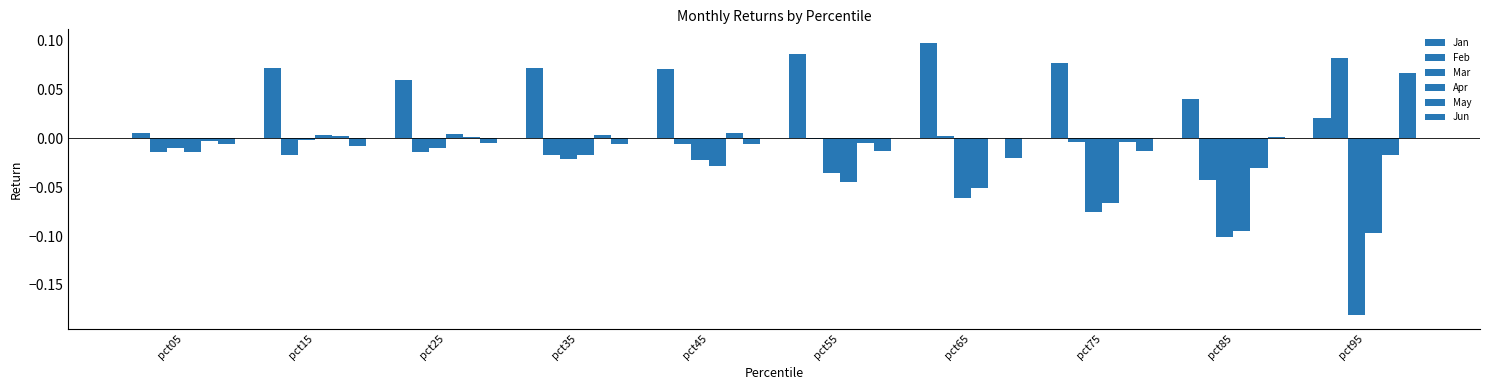

Reading left to right, list all the values displayed in this chart.

Jan: 0.0	0.1	0.1	0.1	0.1	0.1	0.1	0.1	0.0	0.0
Feb: -0.0	-0.0	-0.0	-0.0	-0.0	-0.0	0.0	-0.0	-0.0	0.1
Mar: -0.0	-0.0	-0.0	-0.0	-0.0	-0.0	-0.1	-0.1	-0.1	-0.2
Apr: -0.0	0.0	0.0	-0.0	-0.0	-0.0	-0.1	-0.1	-0.1	-0.1
May: -0.0	0.0	0.0	0.0	0.0	-0.0	0.0	-0.0	-0.0	-0.0
Jun: -0.0	-0.0	-0.0	-0.0	-0.0	-0.0	-0.0	-0.0	0.0	0.1